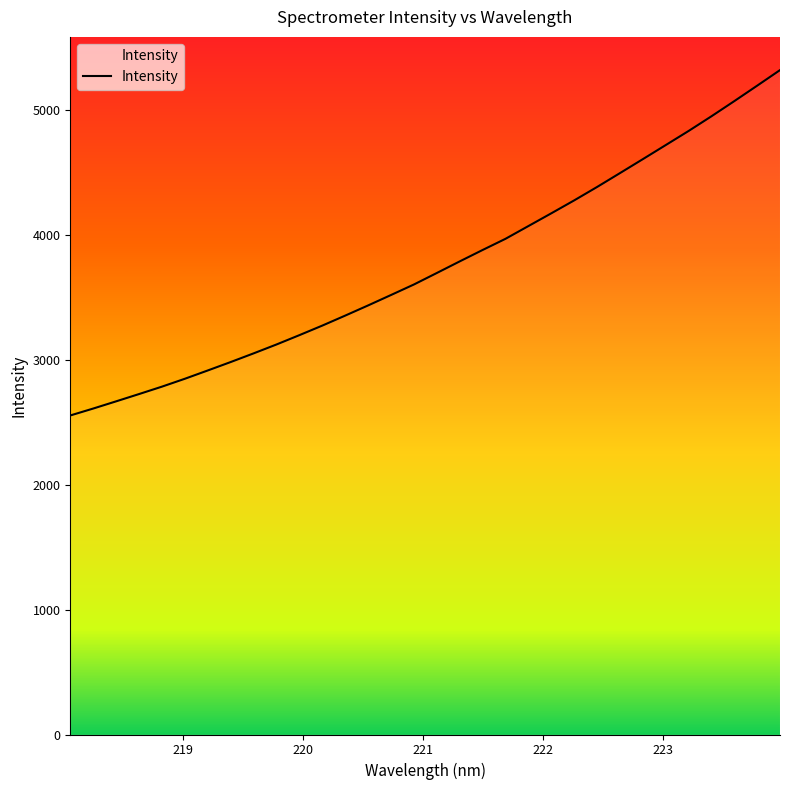

What is the maximum value shown in the chart?

5317.3